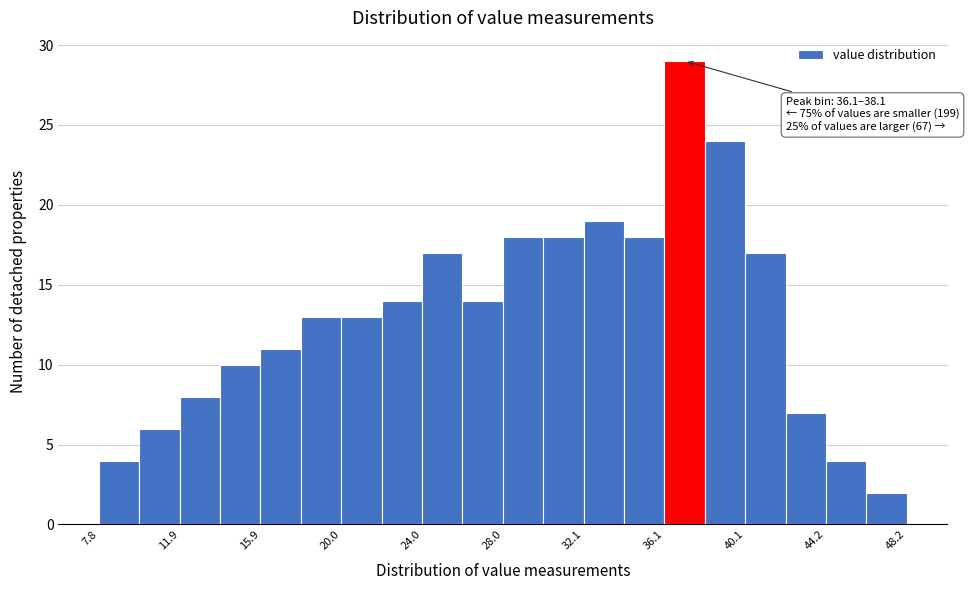

Which range on the x-axis has the tallest bar?

36 to 38